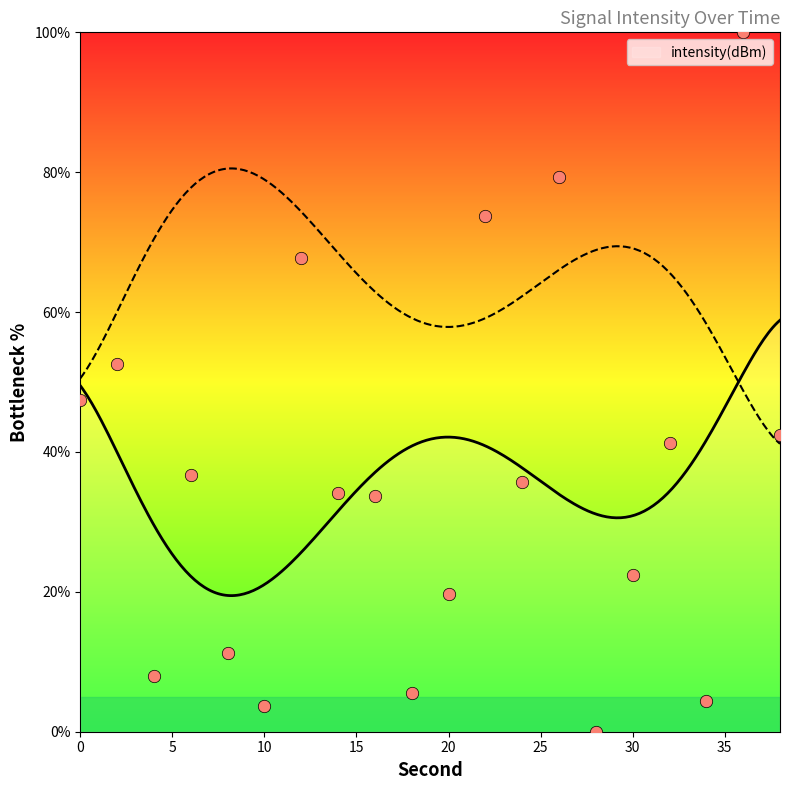

Which has a higher value, 16 or 6?

6